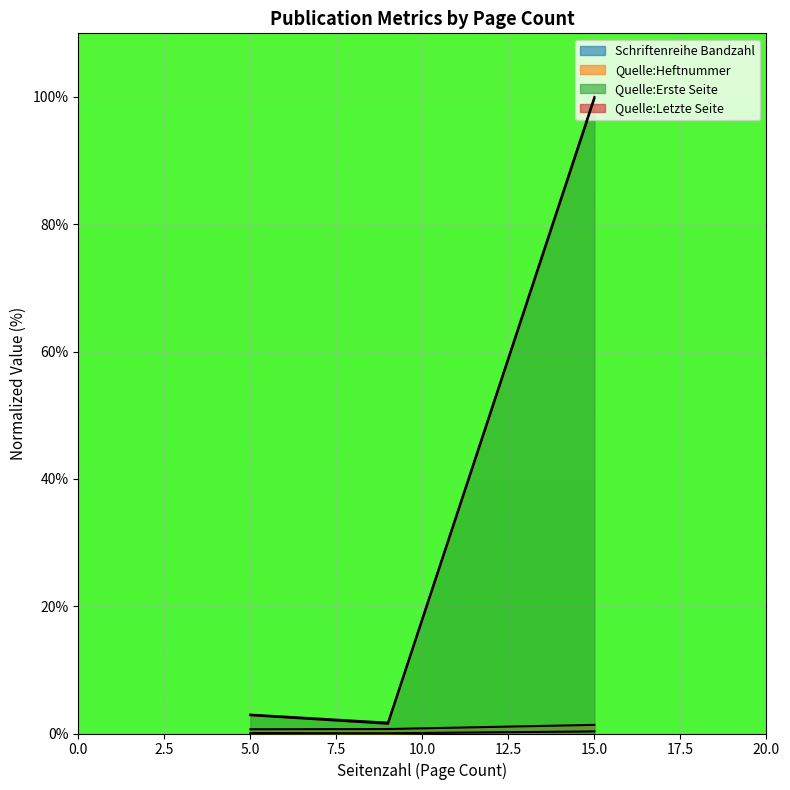

The Schriftenreihe Bandzahl series shows 1.4 at 15.0. True or false?

True